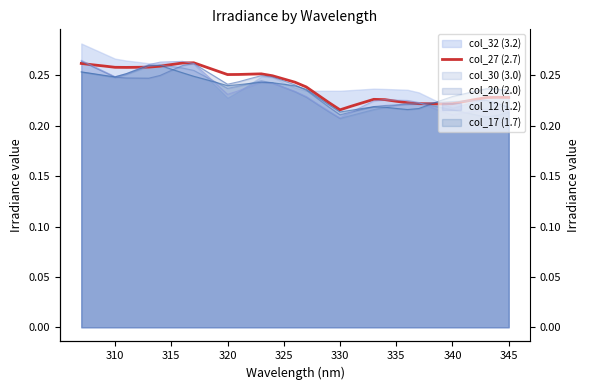

How many lines are shown in the chart?

1